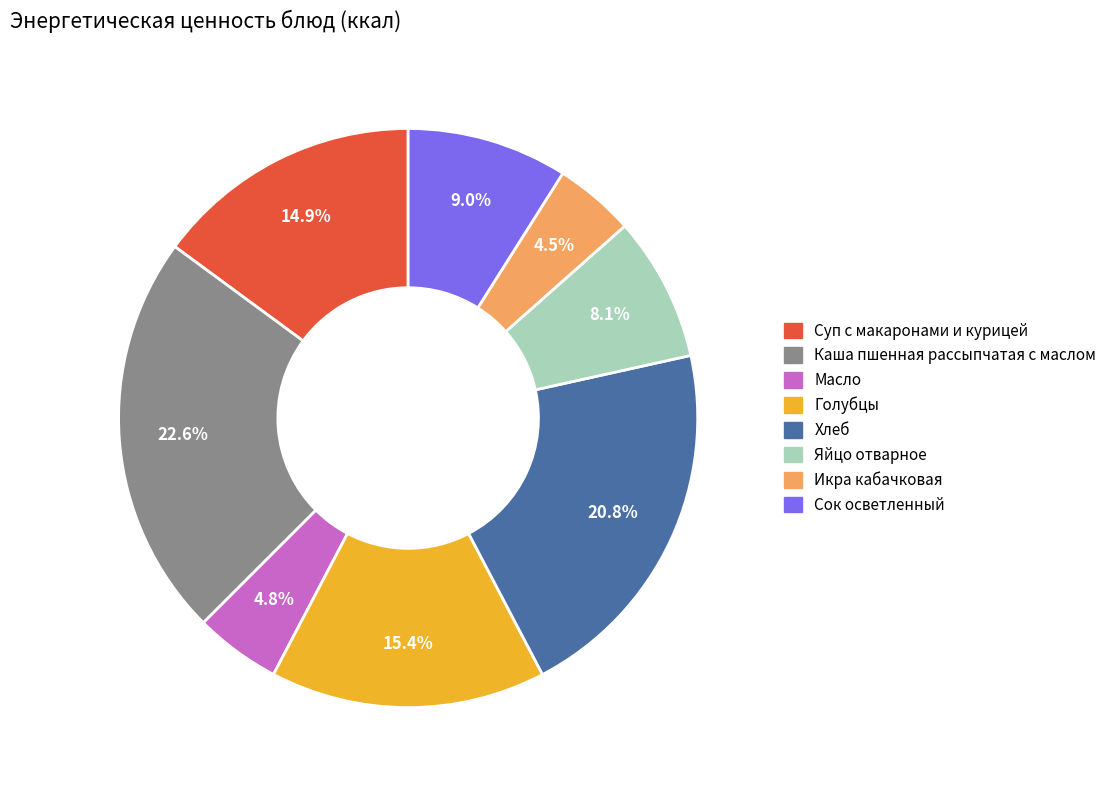

What percentage do Голубцы and Яйцо отварное together represent?

23.5%